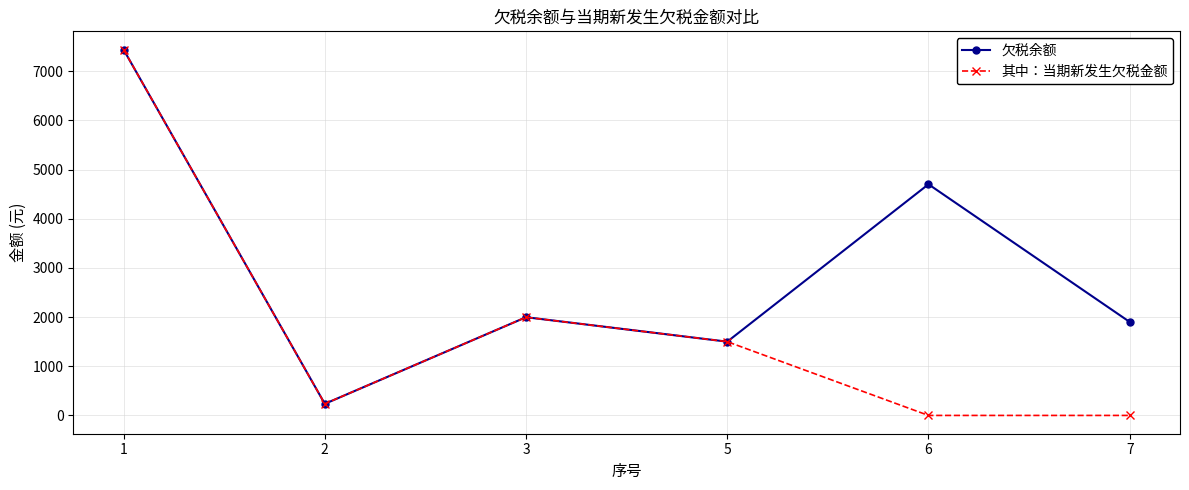

Reading right to left, extract all data points from this chart.

欠税余额: 1901.1	4701.0	1500.0	1997.6	235.9	7439.1
其中：当期新发生欠税金额: 0.0	0.0	1500.0	1997.6	235.9	7439.1